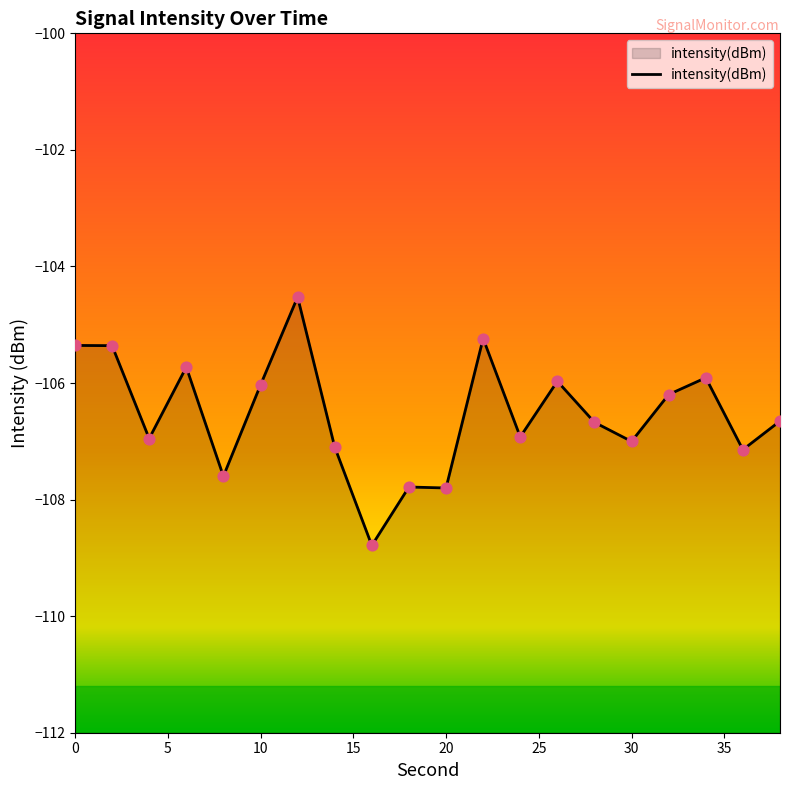

What is the change in value from 8 to 32?

+1.4